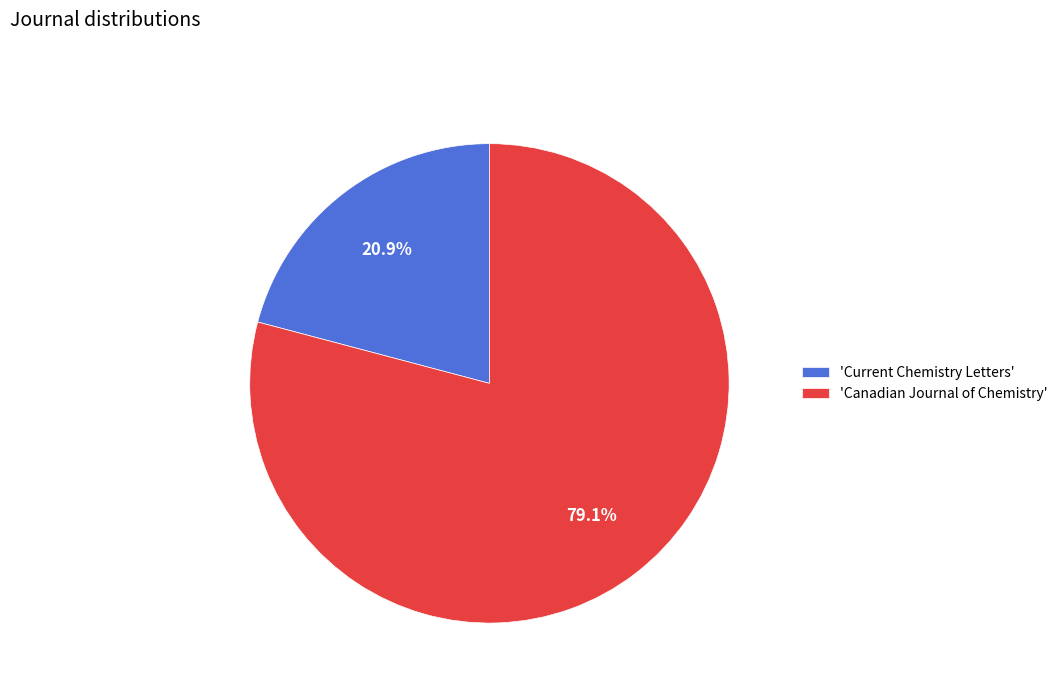

Which slice represents more than half of the pie?

'Canadian Journal of Chemistry'